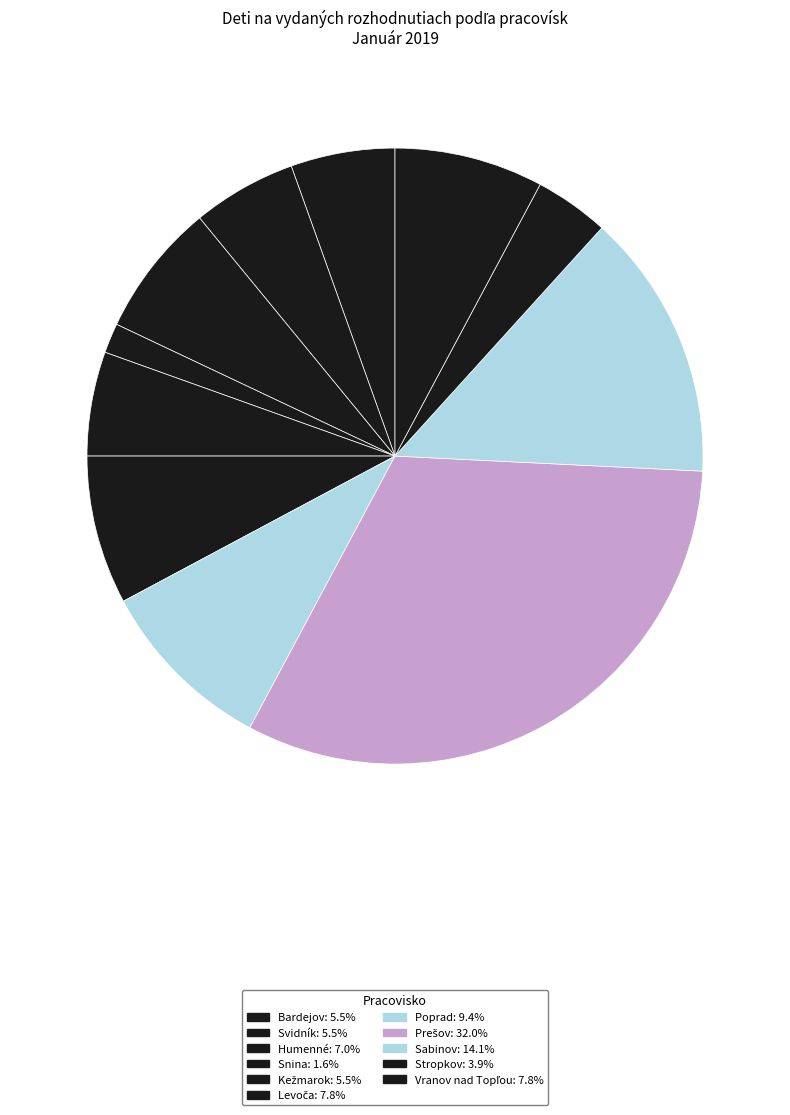

Count the number of slices in the pie.

11